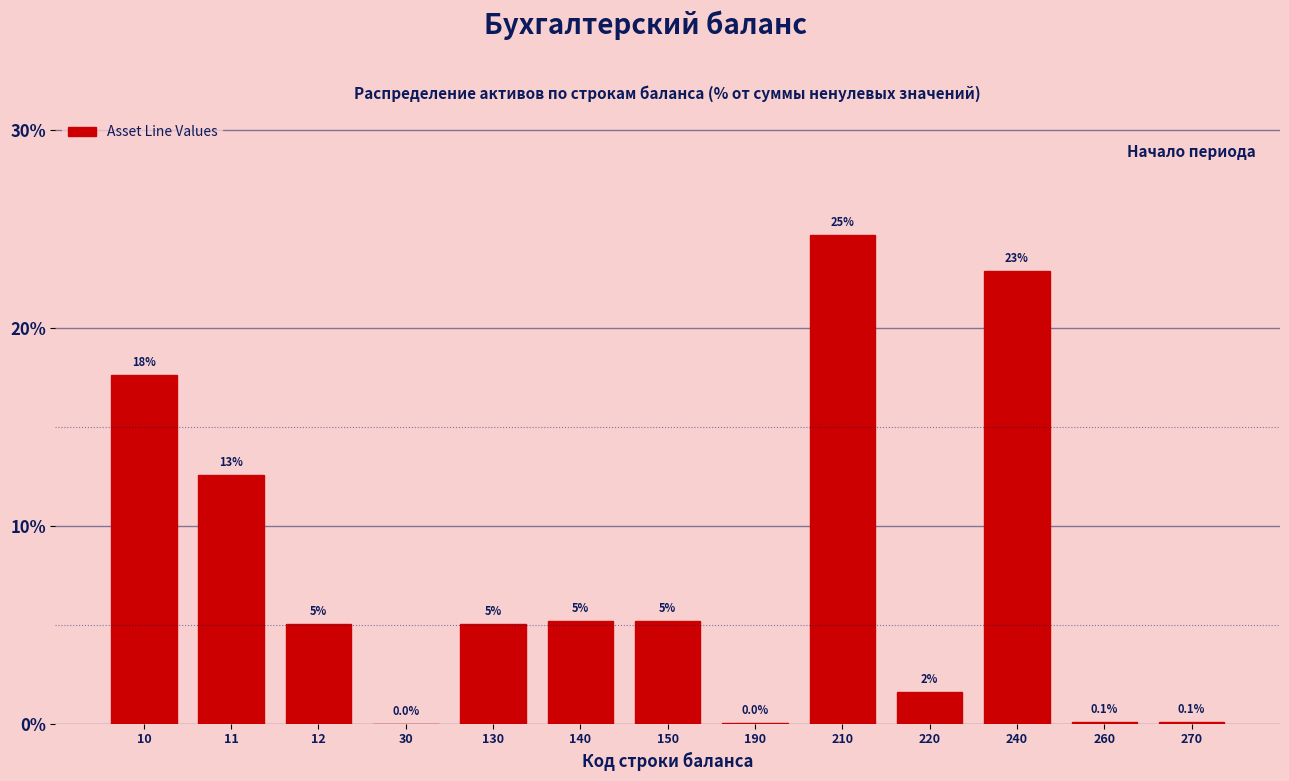

What is the maximum value shown in the chart?

24.7